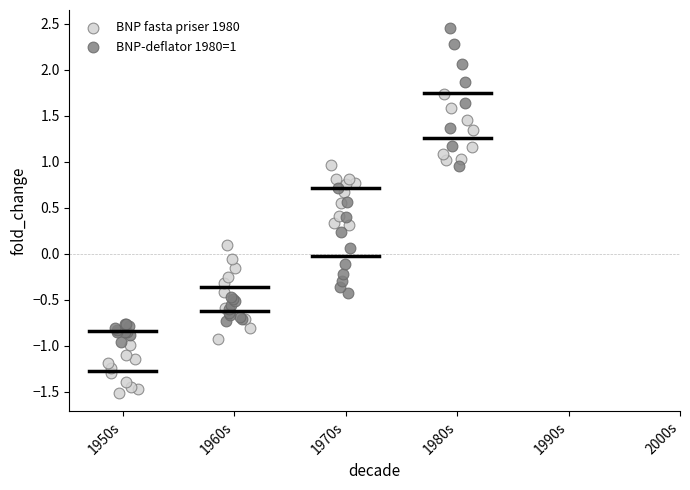

Which series has the widest spread of Y values?

BNP-deflator 1980=1